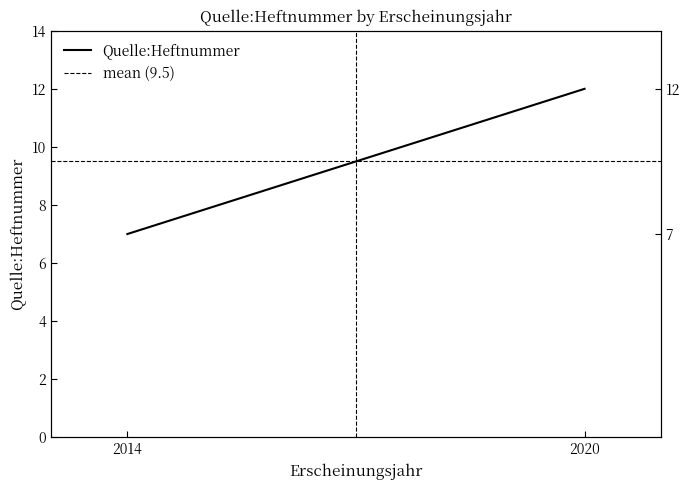

What are all the series names shown in the legend?

Quelle:Heftnummer, mean (9.5)